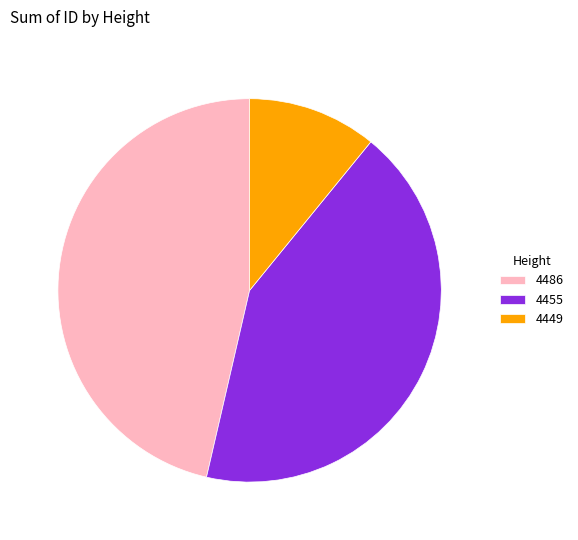

Combined, do 4449 and 4486 account for over 50%?

Yes